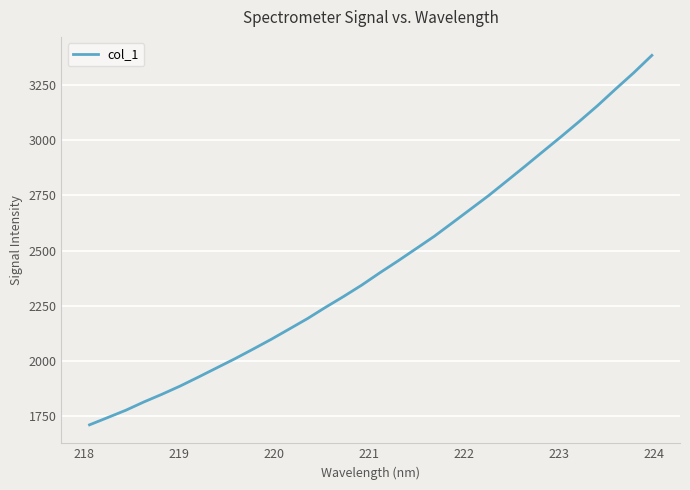

How many values are below 2400?

16